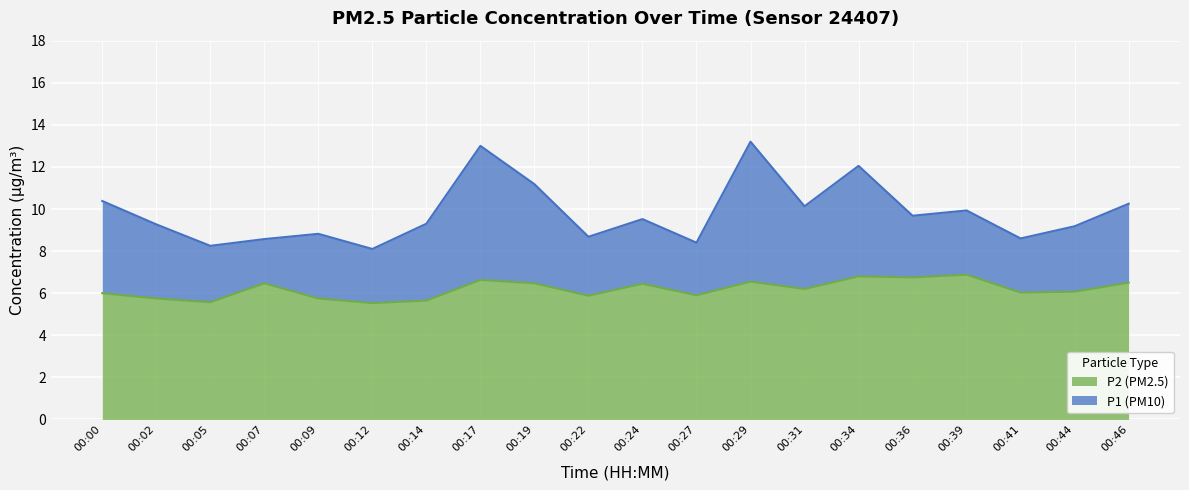

What are all the series names shown in the legend?

P2 (PM2.5), P1 (PM10)